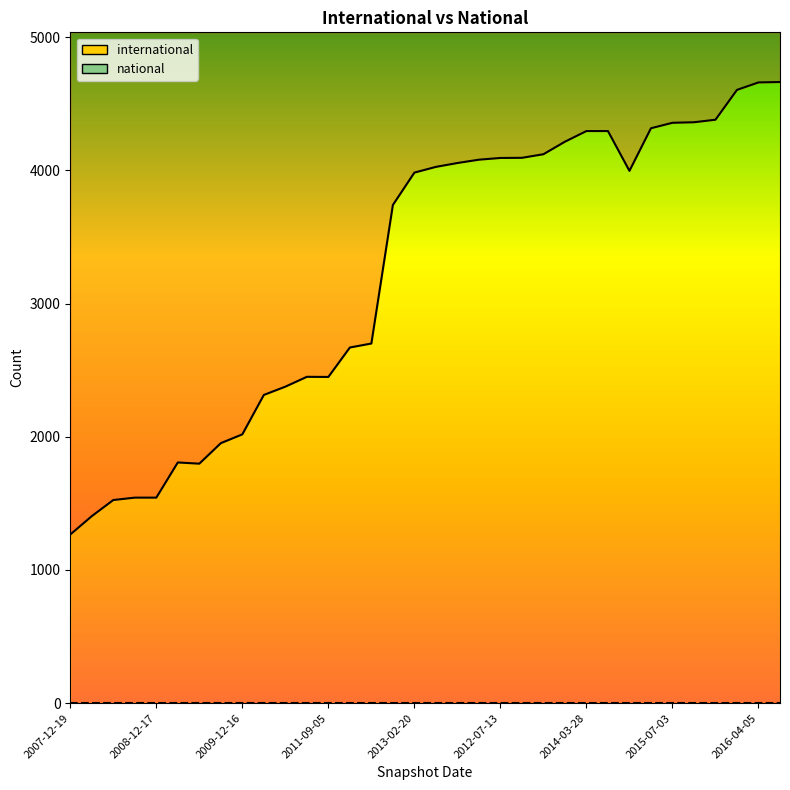

True or false: the data shows 1185 at 2010-11-17.

False